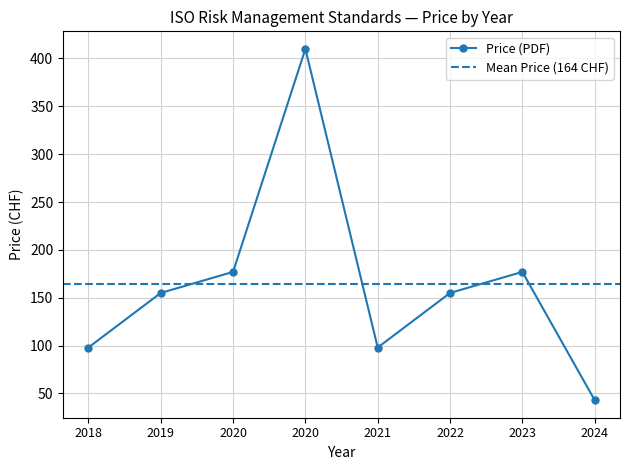

Reading left to right, what are all the values shown in this chart?

2018=98	2019=155	2020=177	2020=410	2021=98	2022=155	2023=177	2024=43